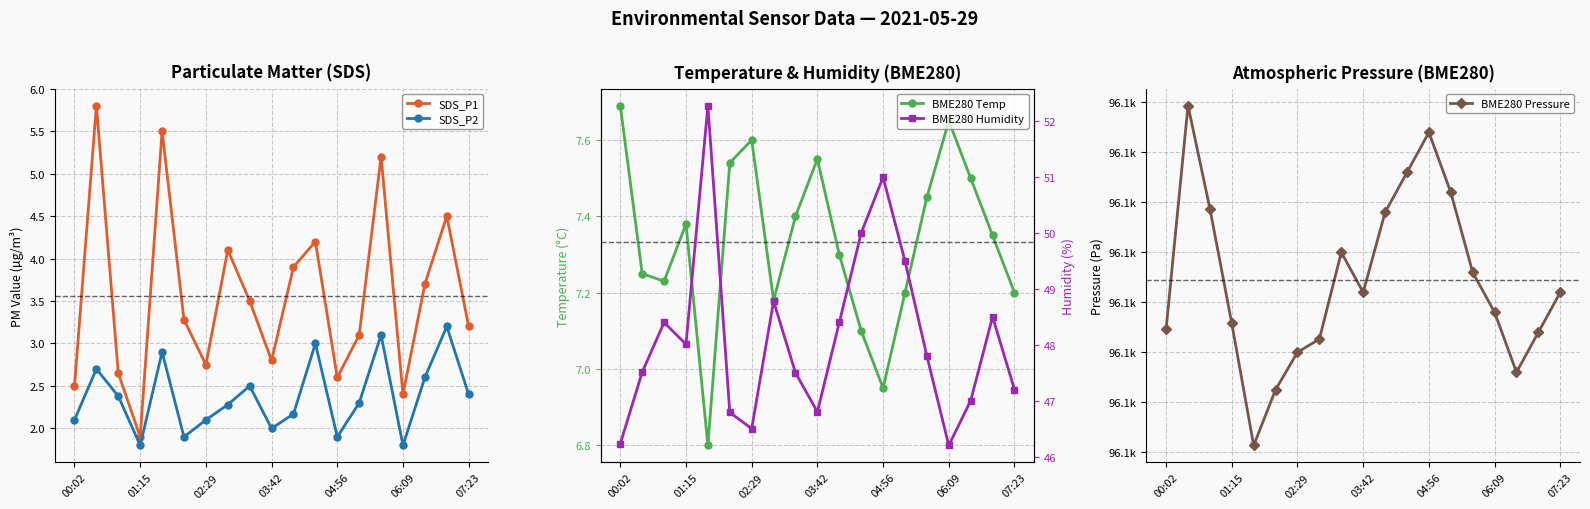

True or false: SDS_P2 has more than 1 interior local peaks.

True